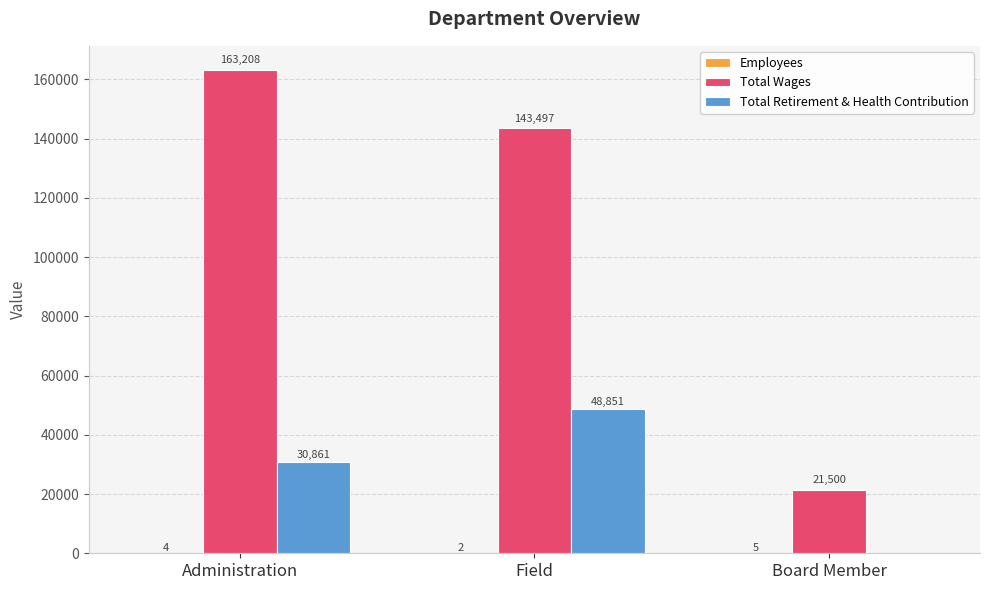

Count the Total Retirement & Health Contribution values in the range 0 to 48851.

3